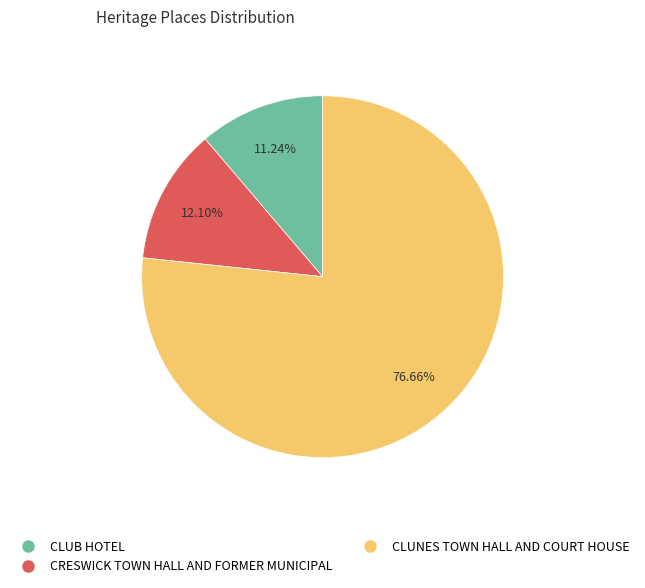

Rank the categories by value from highest to lowest.

CLUNES TOWN HALL AND COURT HOUSE, CRESWICK TOWN HALL AND FORMER MUNICIPAL, CLUB HOTEL